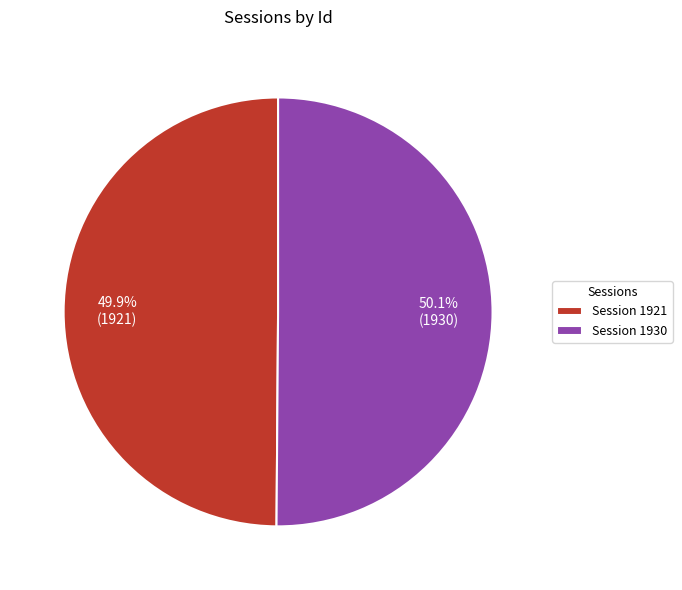

How many slices are in this pie chart?

2